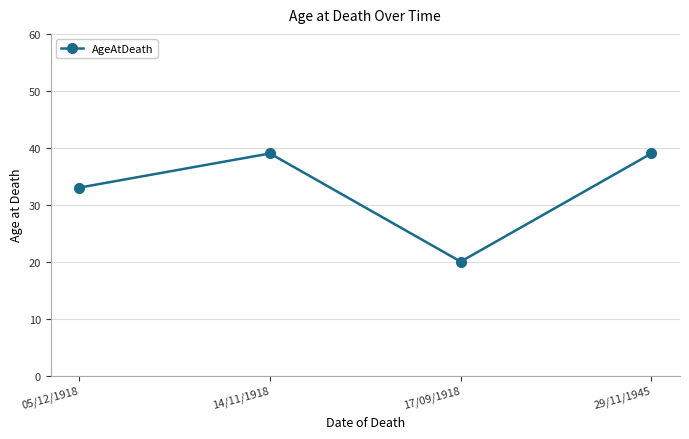

What position from the left is 14/11/1918?

2